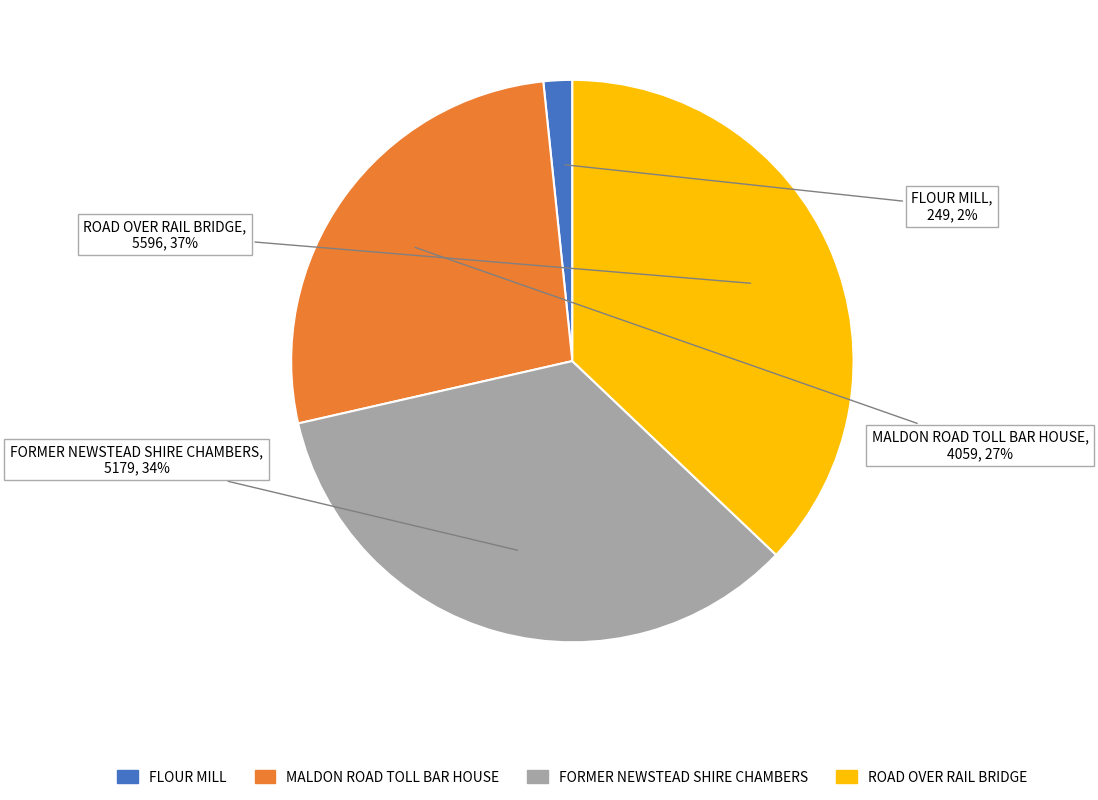

What is the smallest slice in the pie chart?

FLOUR MILL